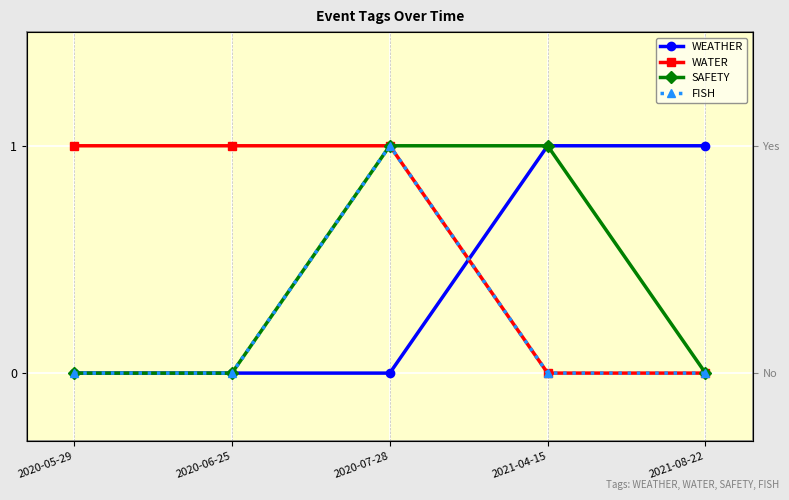

Is the value of SAFETY at 2020-07-28 greater than the value of WATER at 2020-05-29?

No